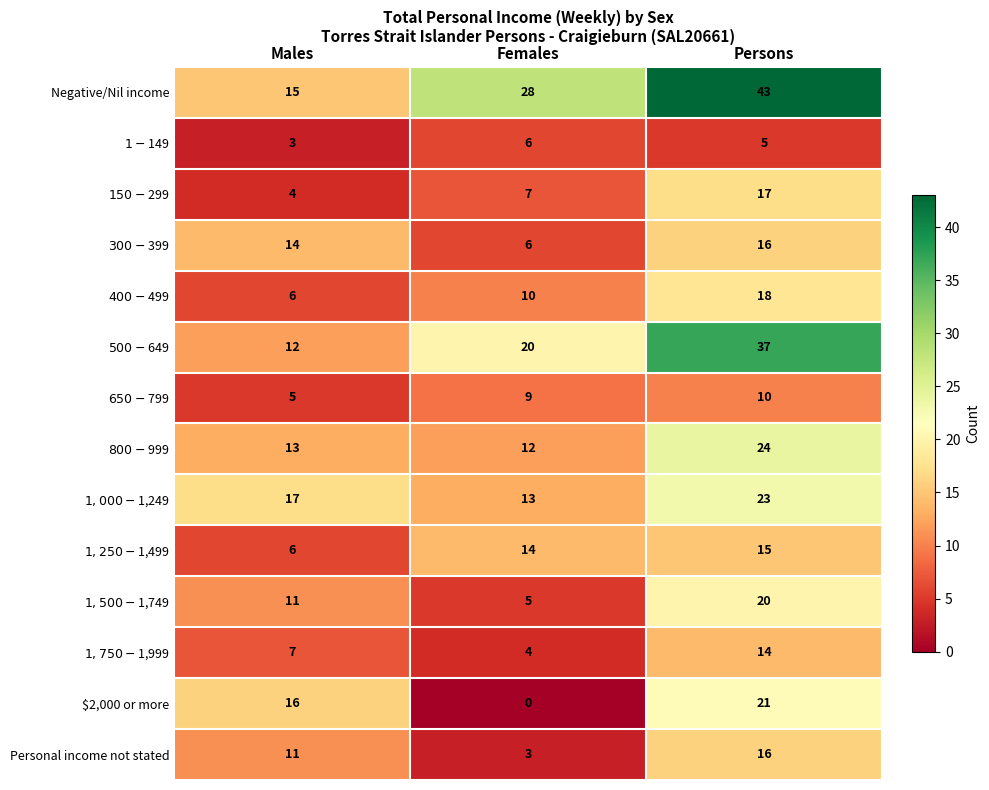

Which series has the largest range (max minus min)?

Negative/Nil income